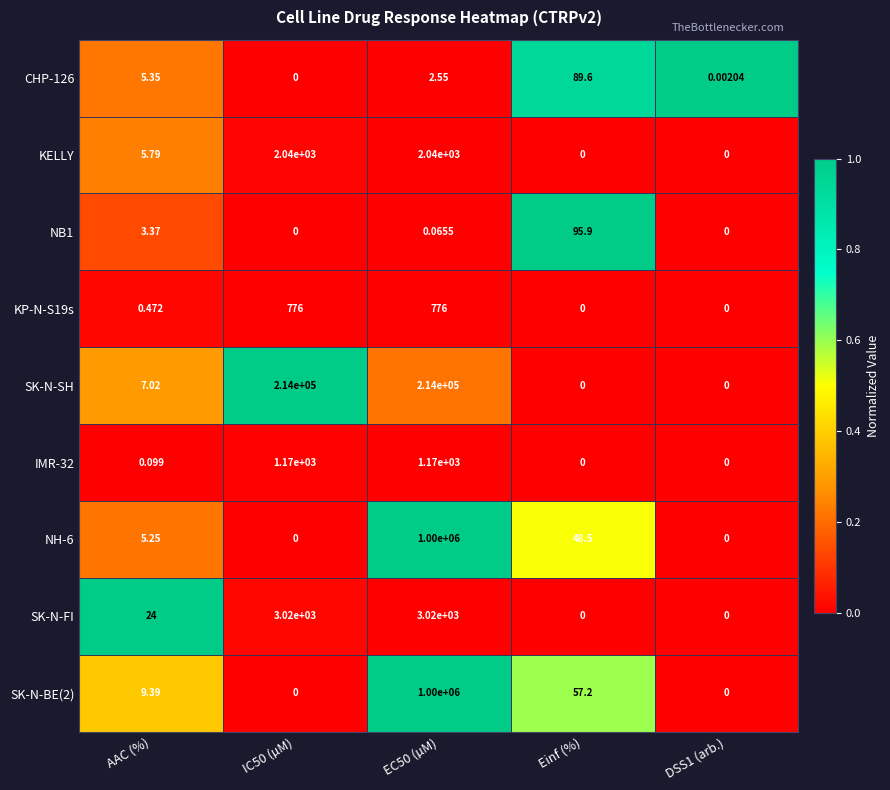

At which label does SK-N-BE(2) first exceed 9?

AAC (%)